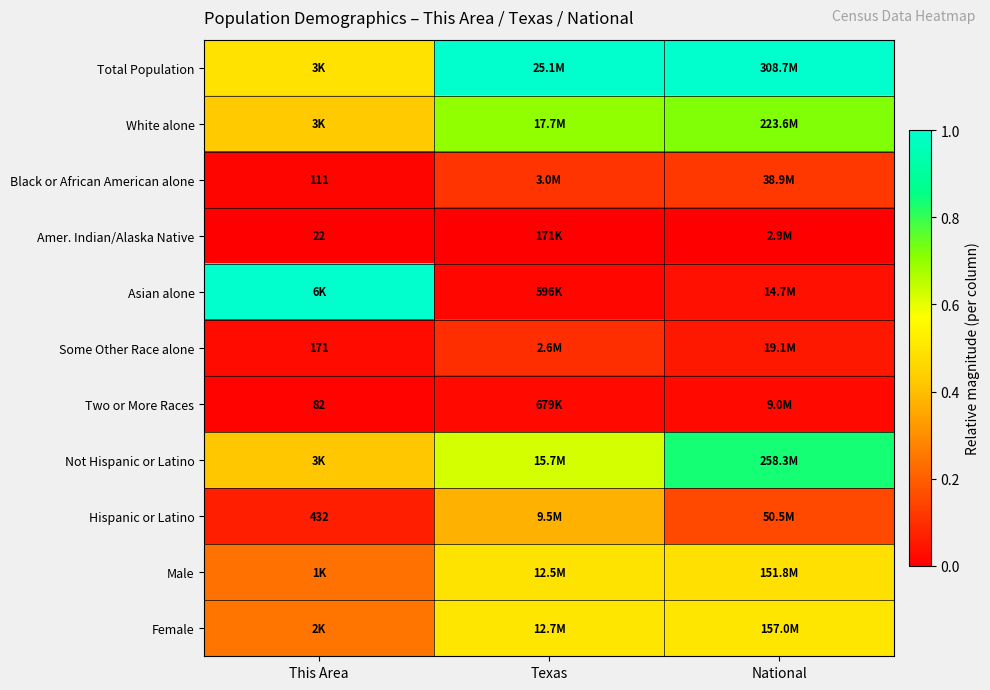

Rank the categories by Not Hispanic or Latino value from highest to lowest.

National, Texas, This Area